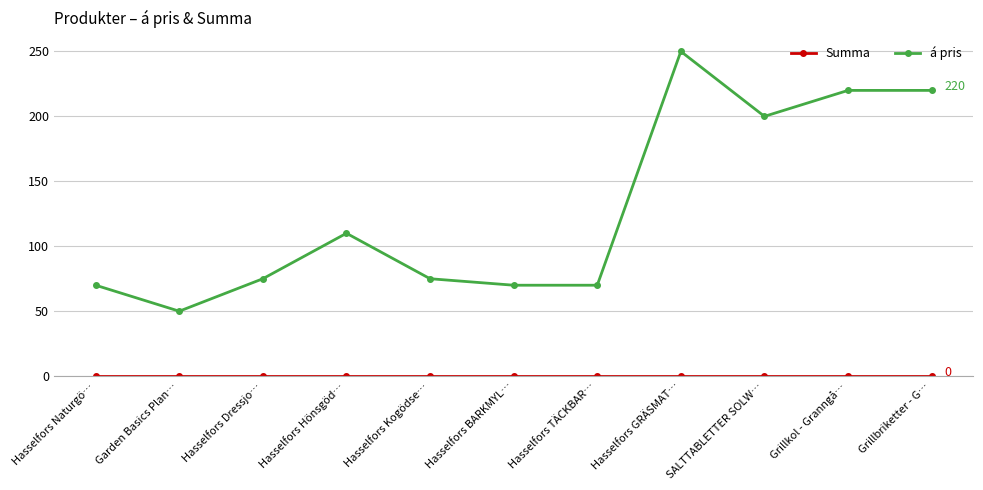

The á pris series shows 50 at Garden Basics Plan…. True or false?

True